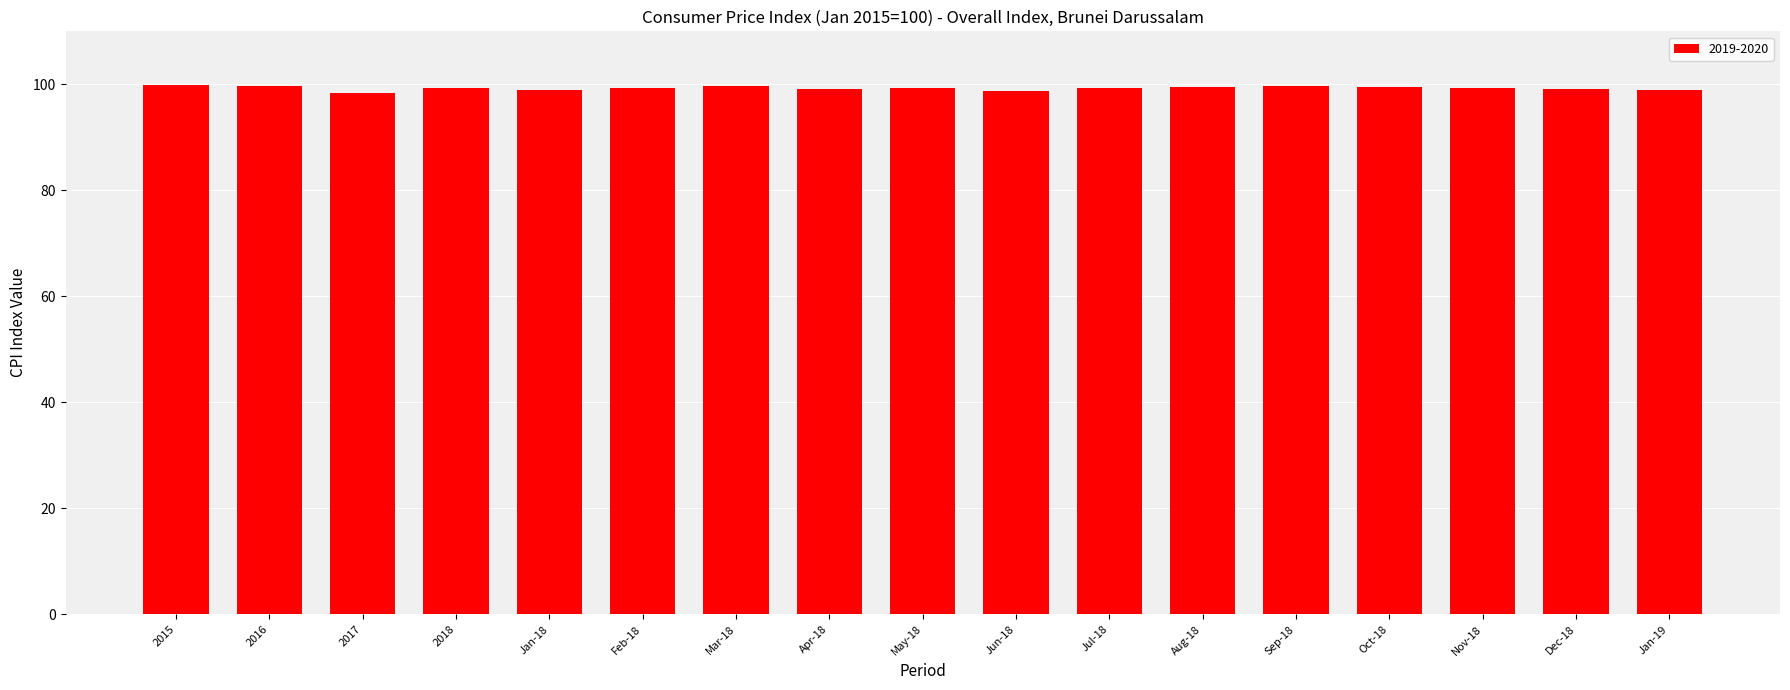

What is the maximum value shown in the chart?

99.9